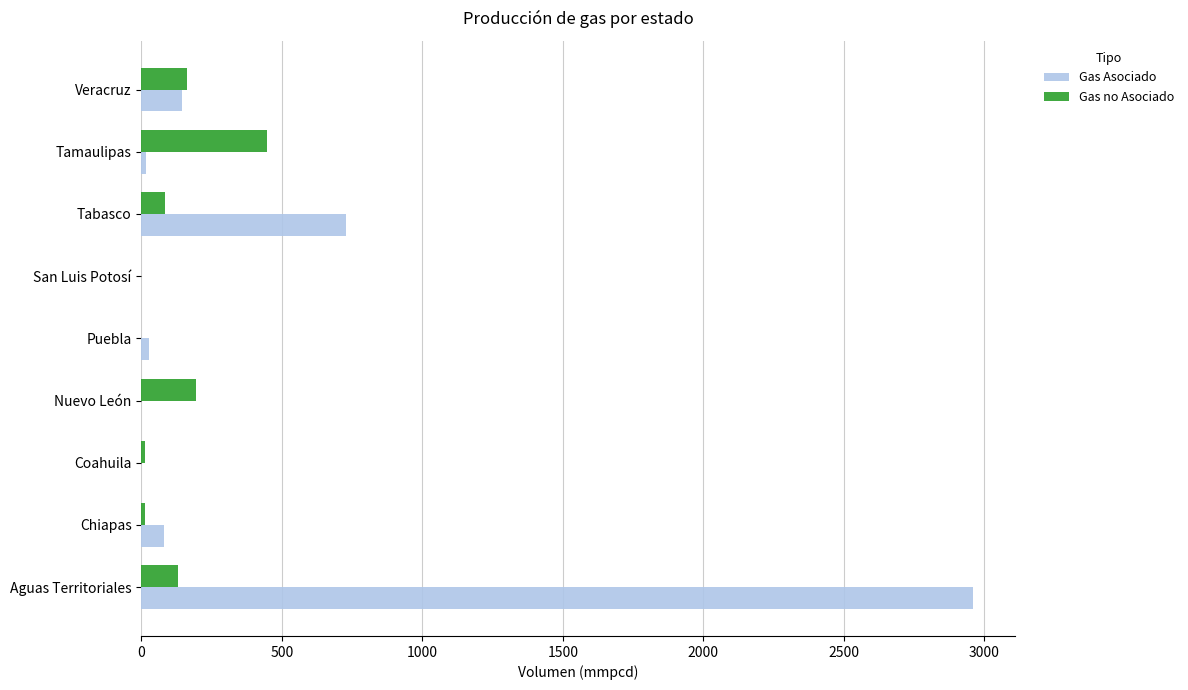

What is the maximum value for Gas no Asociado?

446.3